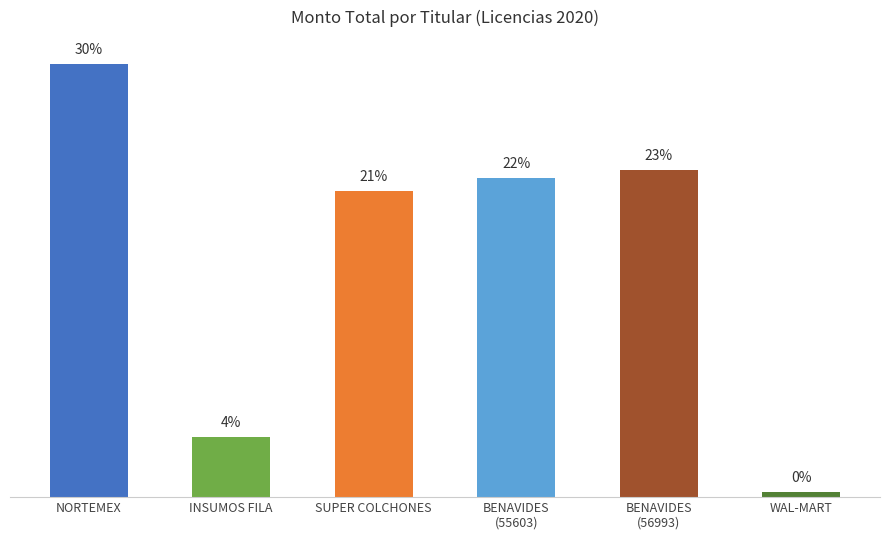

Are the bars horizontal?

No